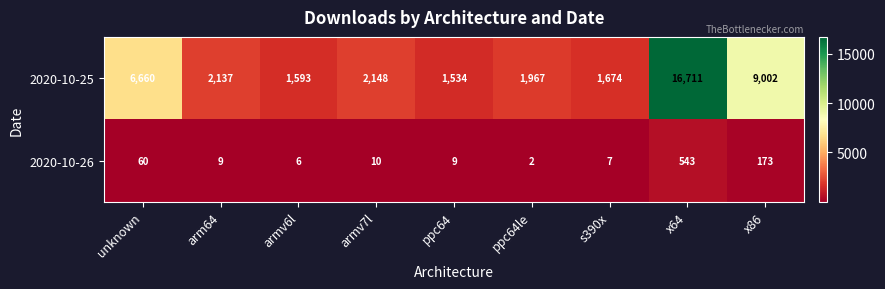

The 2020-10-26 series shows 4 at ppc64. True or false?

False